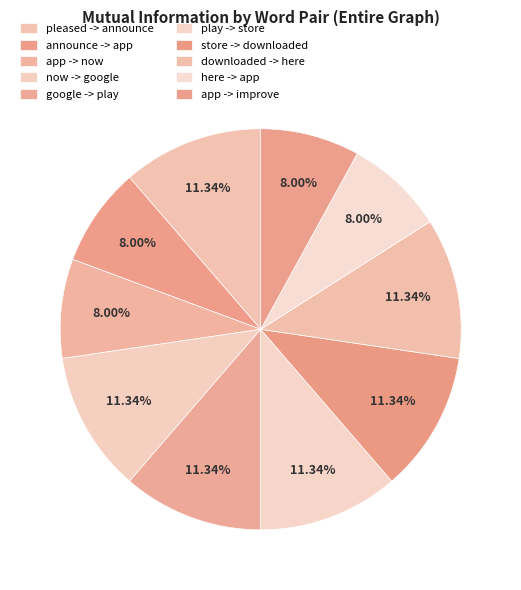

To the nearest percent, what percentage of the pie is now -> google?

11%